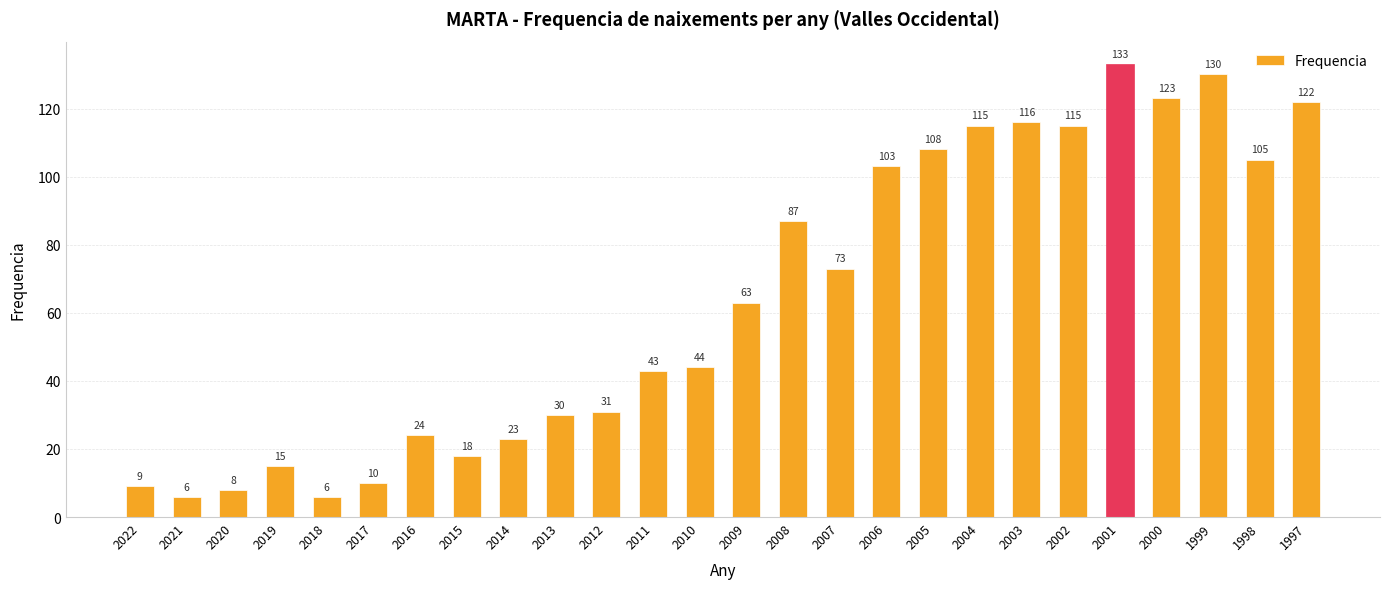

What is the value of the 16th bar from the left?

73